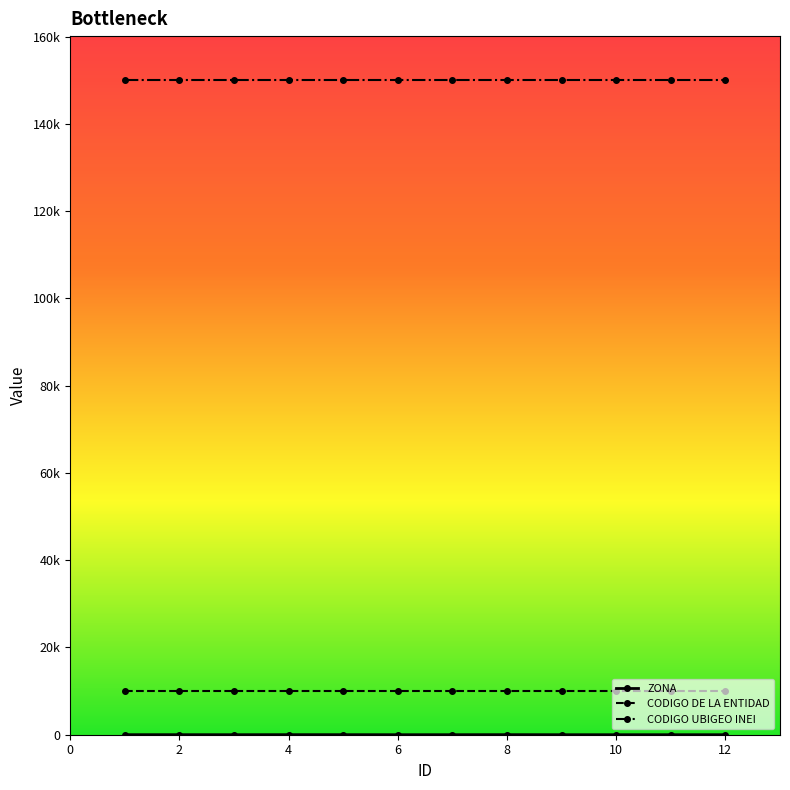

True or false: CODIGO DE LA ENTIDAD and ZONA intersect in this chart.

False